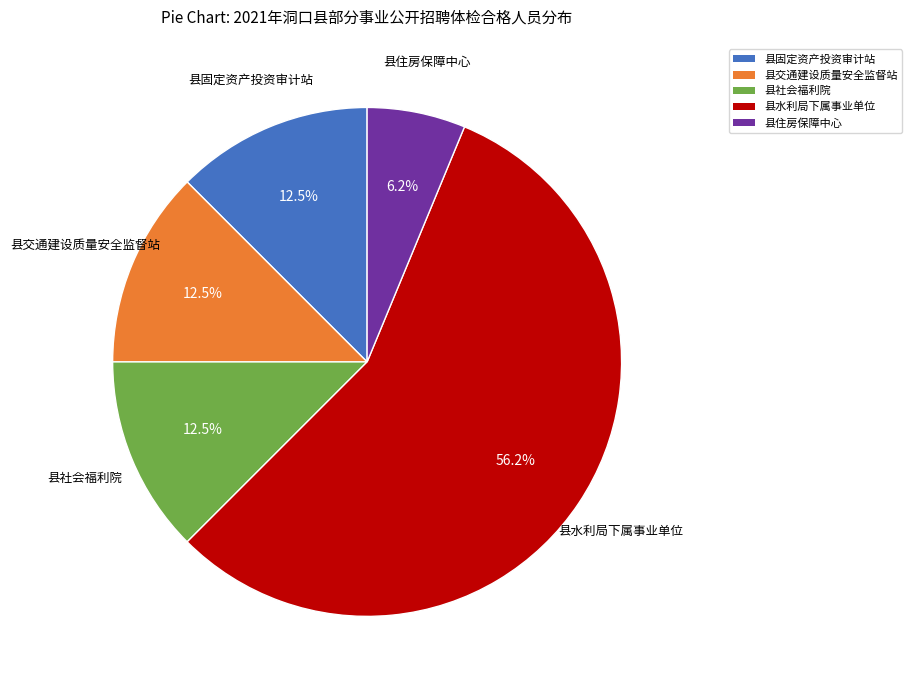

Approximately how many times larger is the value at 县社会福利院 compared to 县交通建设质量安全监督站?

1.0